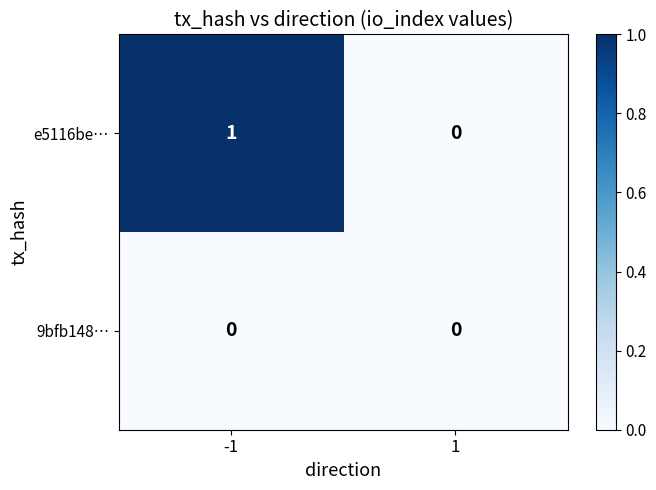

The e5116be… series shows 2 at -1. True or false?

False